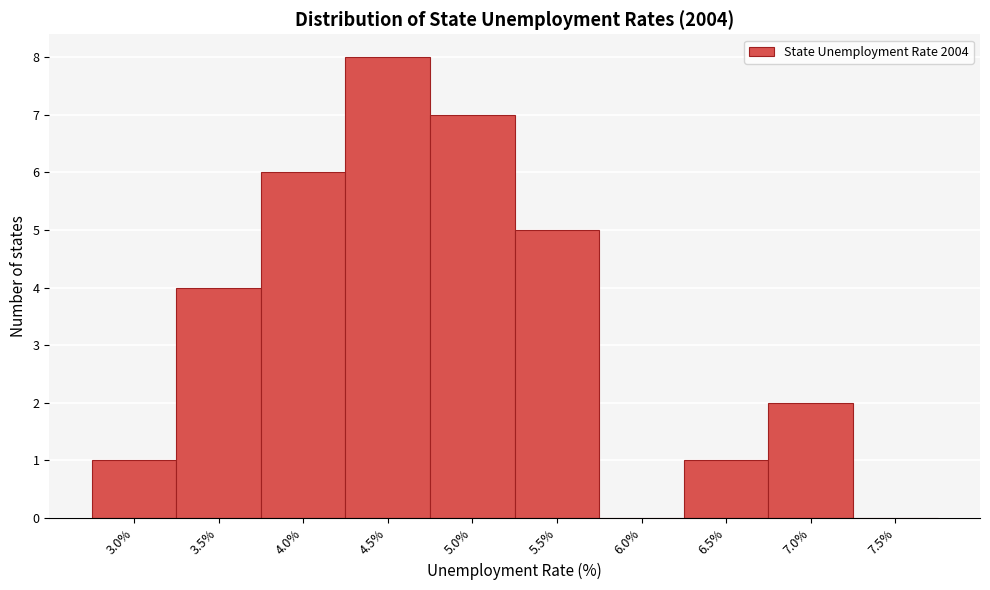

Reading left to right, what are all the values shown in this chart?

3.0%=1	3.5%=4	4.0%=6	4.5%=8	5.0%=7	5.5%=5	6.0%=0	6.5%=1	7.0%=2	7.5%=0